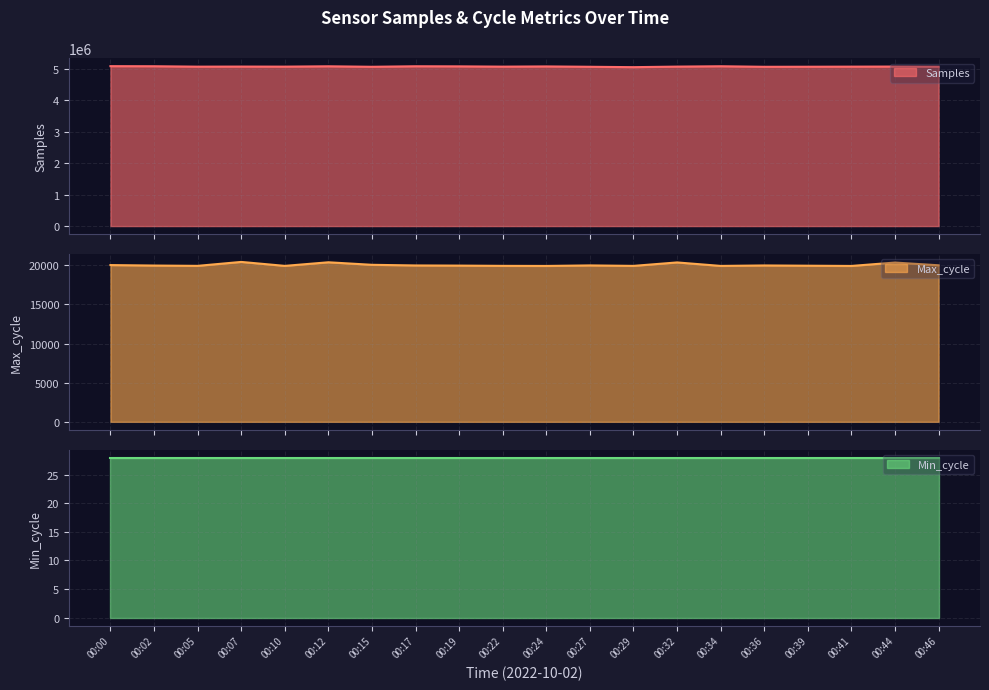

Does the chart have visible grid lines?

Yes